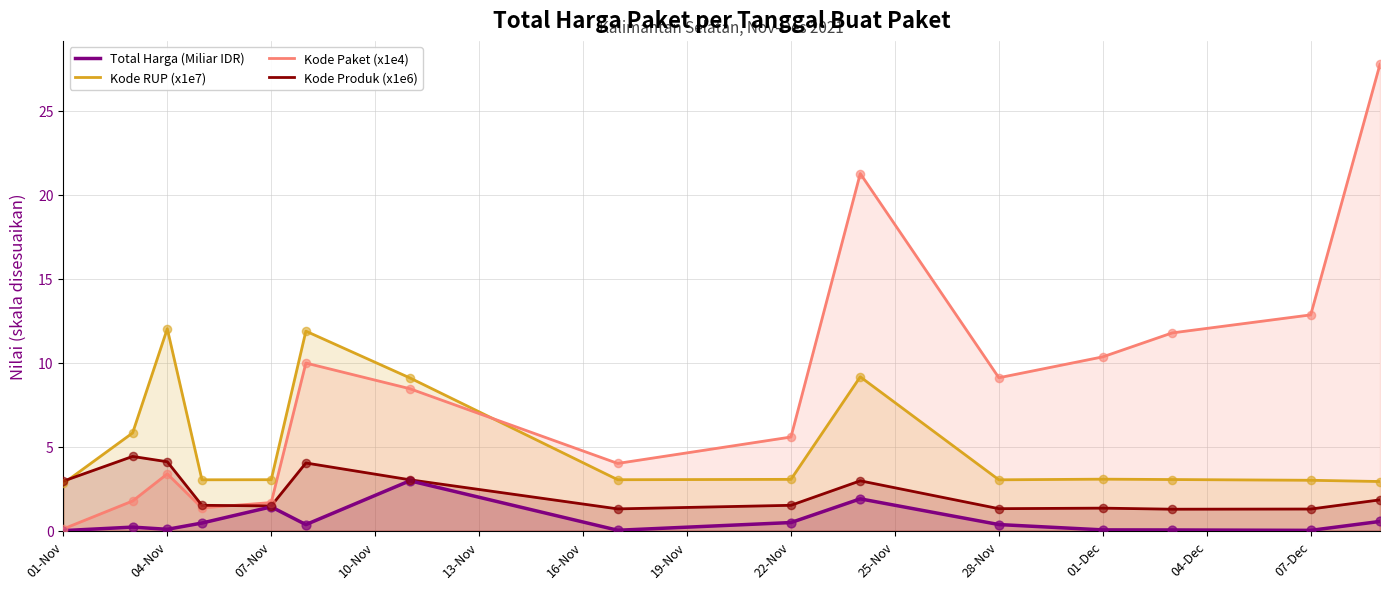

At how many categories does at least one series exceed 15?

2